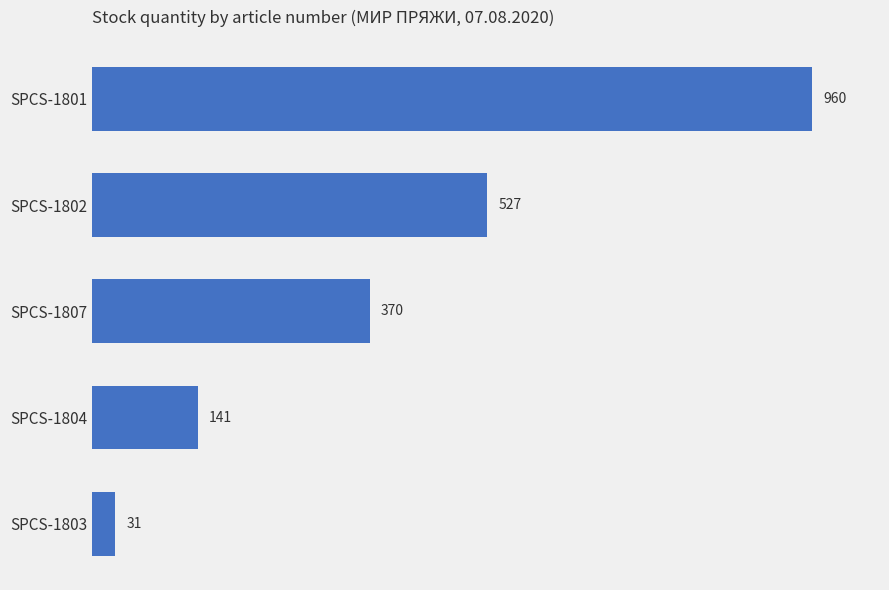

Are the bars horizontal?

Yes